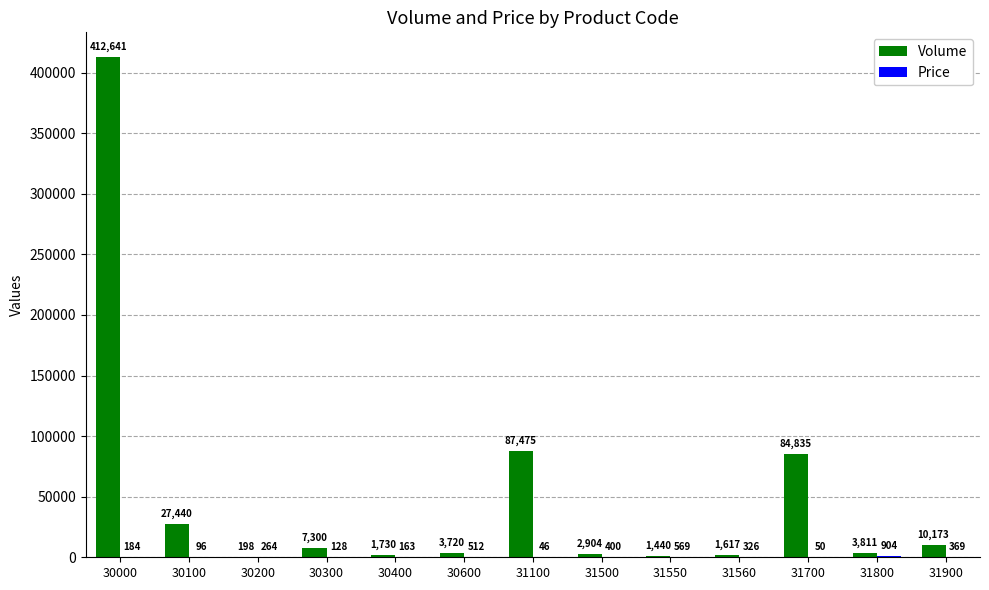

True or false: Volume has a value of 1440 at 31550.

True